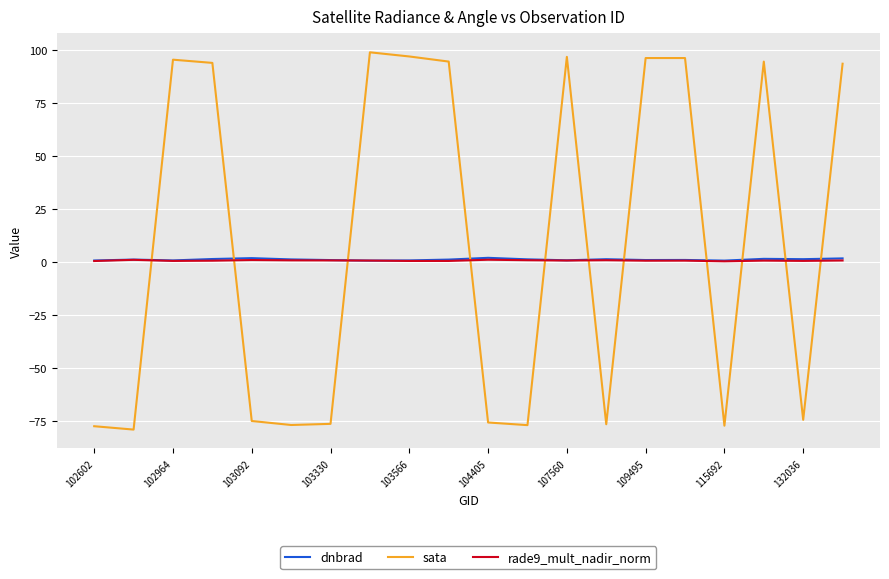

Which series has the largest range (max minus min)?

sata